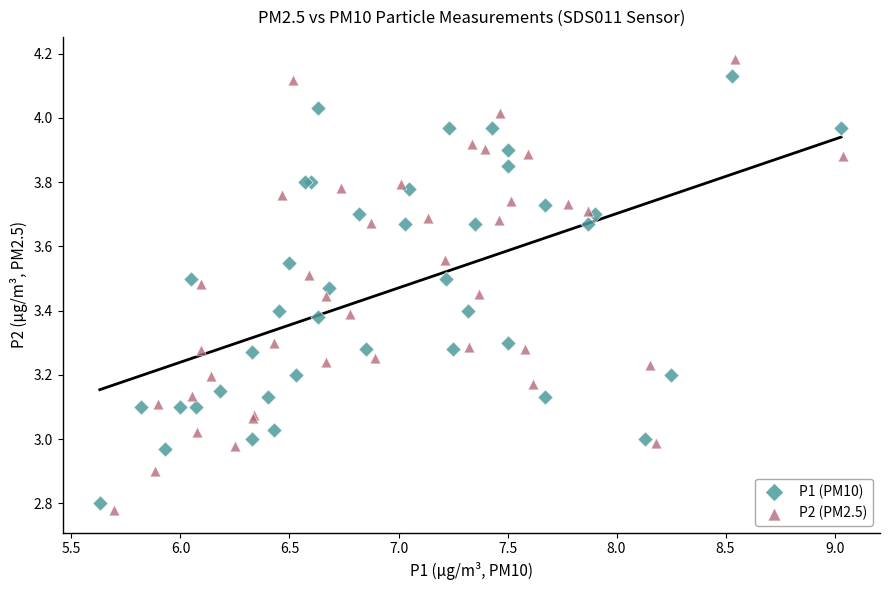

Which series has the largest Y range (max minus min)?

P2 (PM2.5)